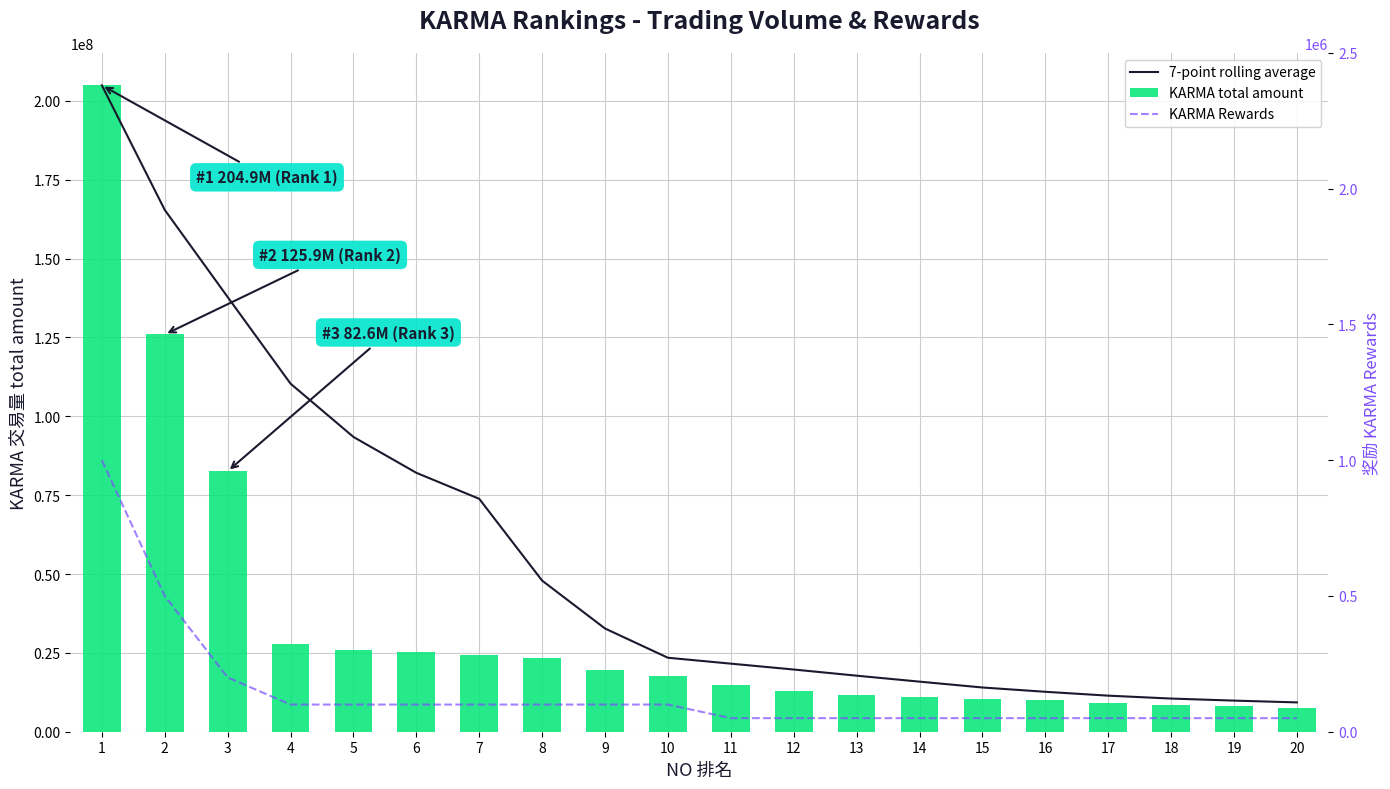

True or false: 7-point rolling average has a value of 26996945.7 at 13.

False